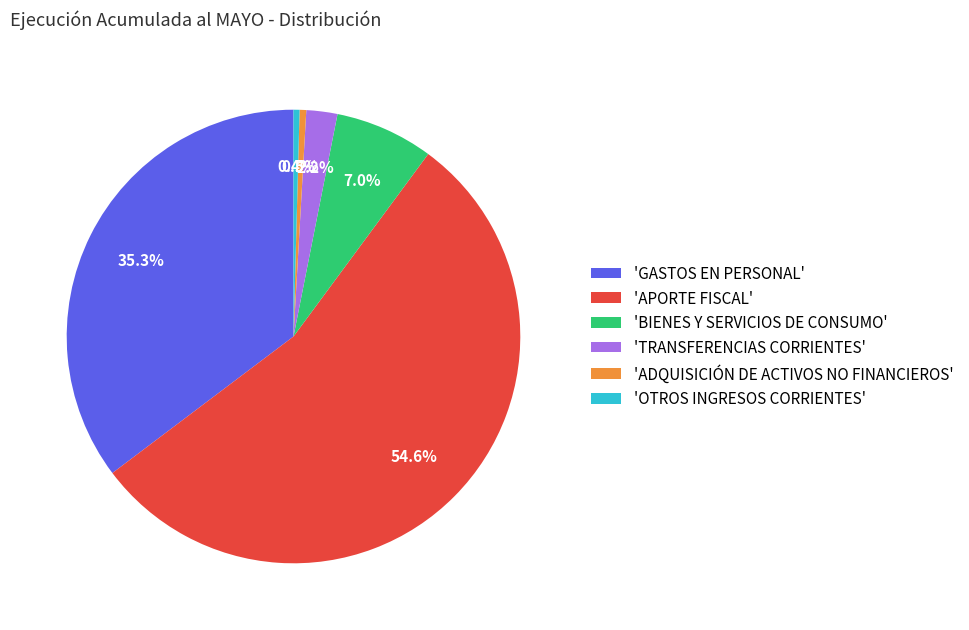

Does any single category account for the majority?

Yes